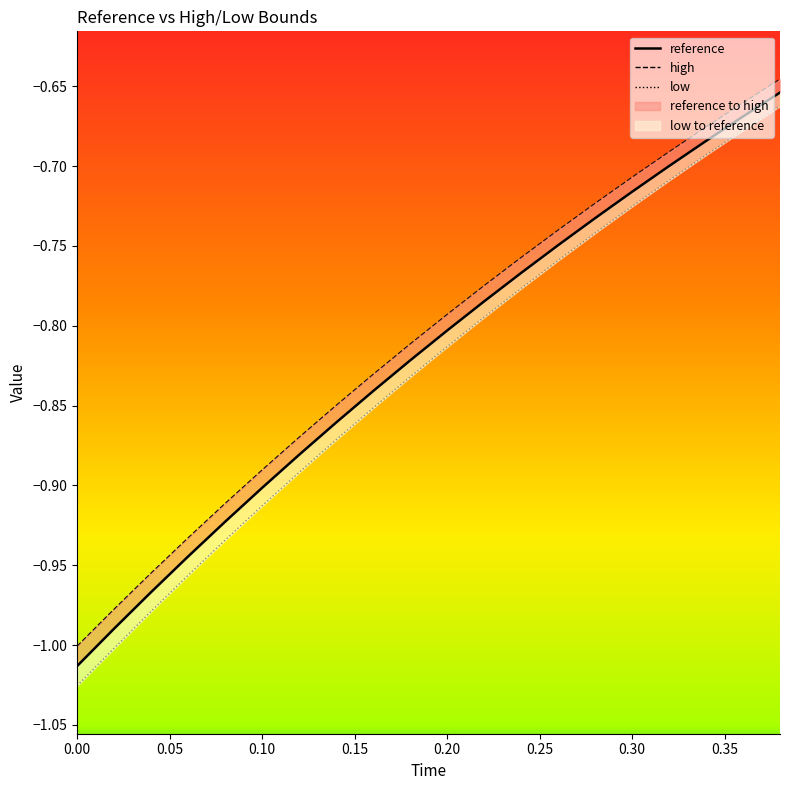

Reading left to right, what are all the values shown in this chart?

reference: -1.0	-1.0	-1.0	-0.9	-0.9	-0.9	-0.9	-0.9	-0.8	-0.8	-0.8	-0.8	-0.8	-0.7	-0.7	-0.7	-0.7	-0.7	-0.7	-0.7
high: -1.0	-1.0	-1.0	-0.9	-0.9	-0.9	-0.9	-0.9	-0.8	-0.8	-0.8	-0.8	-0.8	-0.7	-0.7	-0.7	-0.7	-0.7	-0.7	-0.6
low: -1.0	-1.0	-1.0	-1.0	-0.9	-0.9	-0.9	-0.9	-0.9	-0.8	-0.8	-0.8	-0.8	-0.8	-0.7	-0.7	-0.7	-0.7	-0.7	-0.7